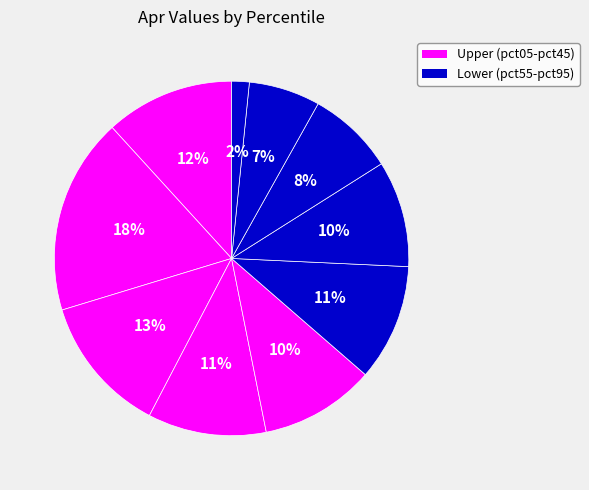

How many segments does this pie chart have?

10